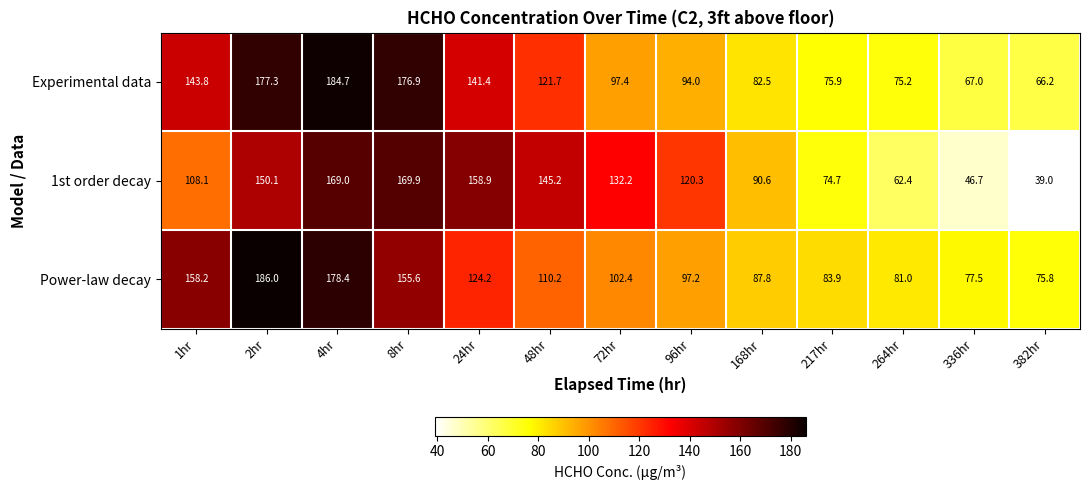

Which series changed the most between 96hr and 264hr?

1st order decay